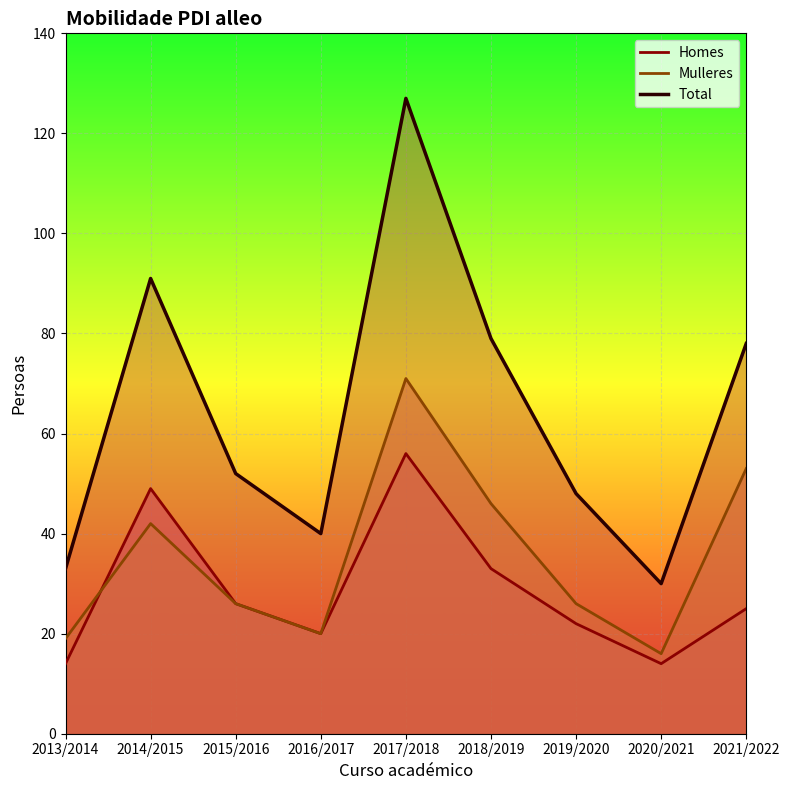

At which label is Mulleres closest to 43?

2014/2015